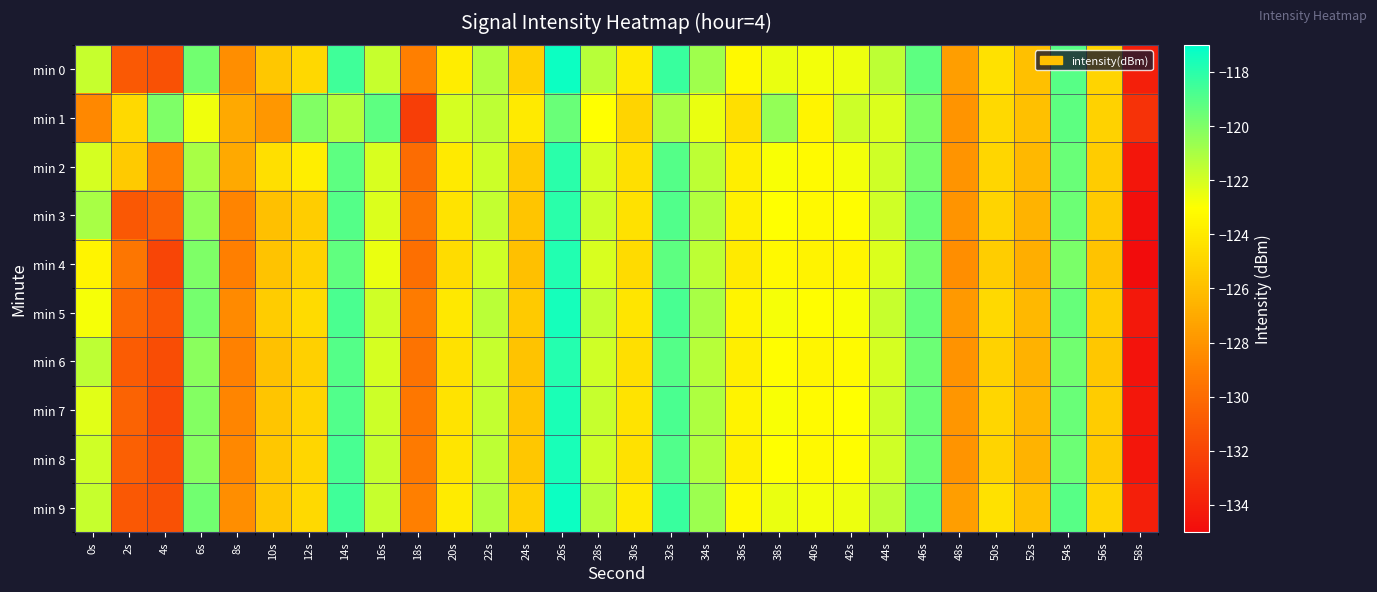

Which series has the largest range (max minus min)?

min 4